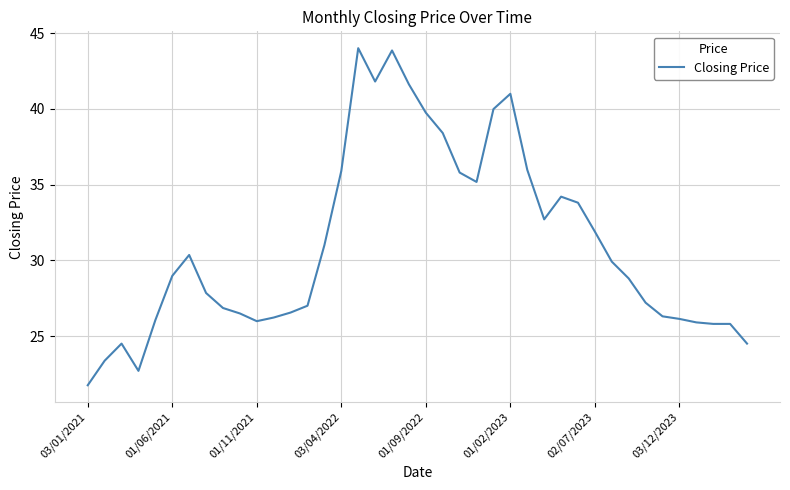

What is the minimum value shown in the chart?

21.8